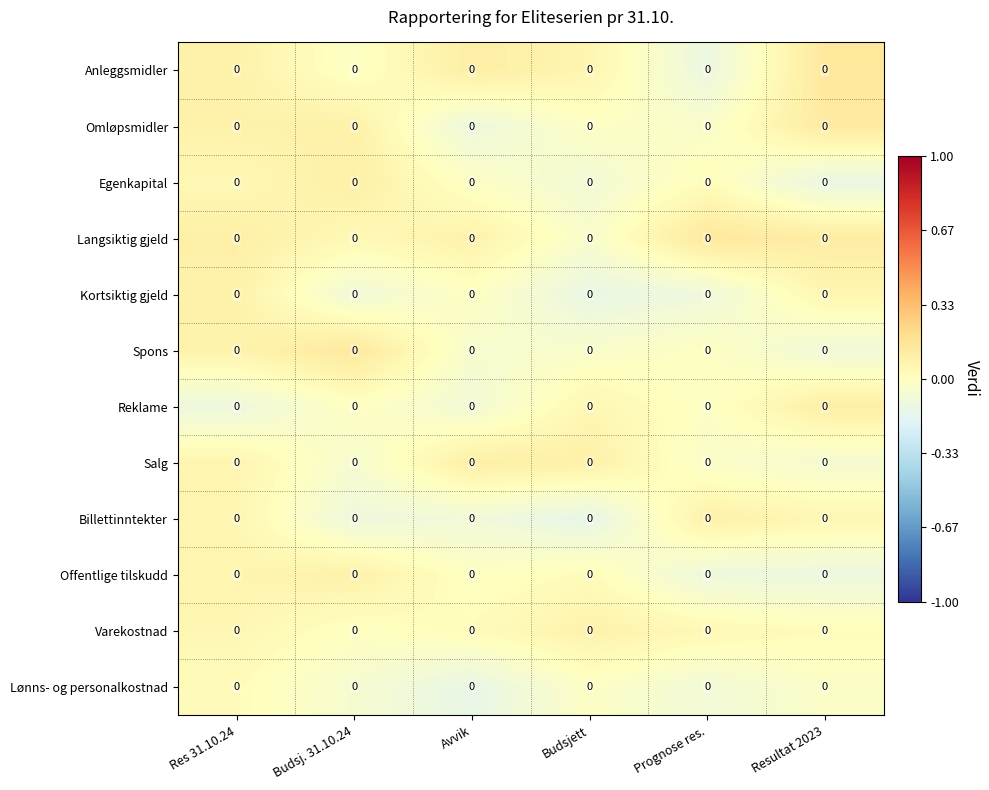

Which has a higher value, Resultat 2023 or Budsj. 31.10.24?

Resultat 2023